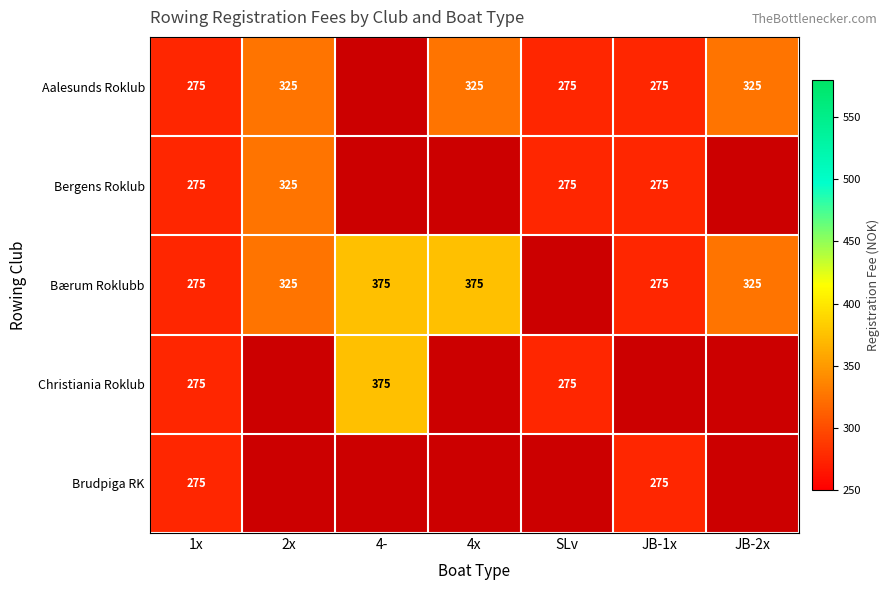

Is it true that Bergens Roklub equals 325 at 2x?

True